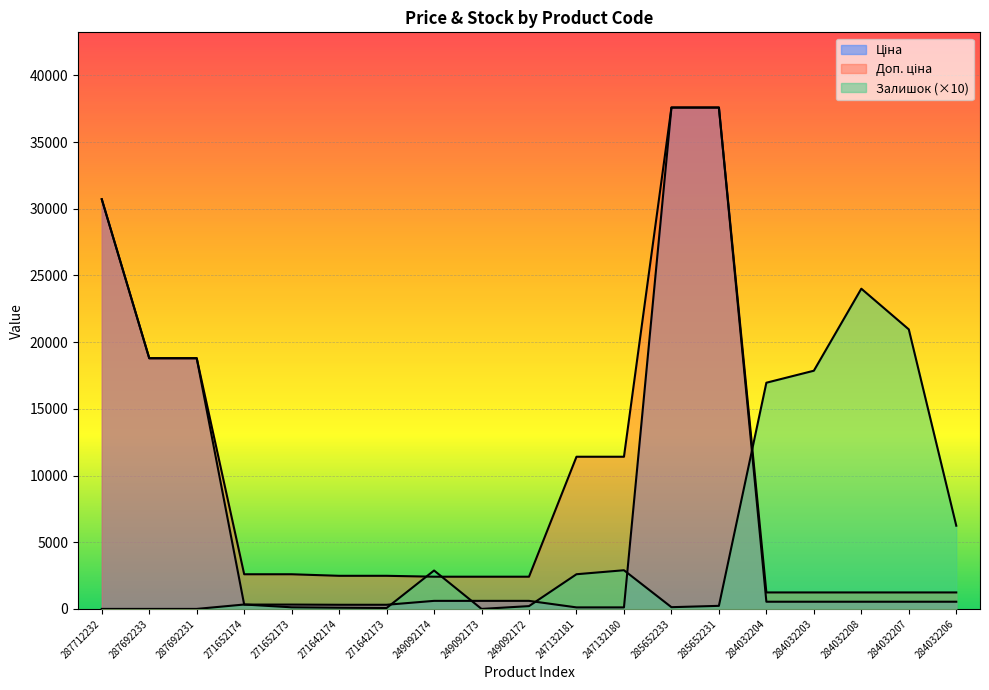

Read the Ціна value at 249092172.

603.7